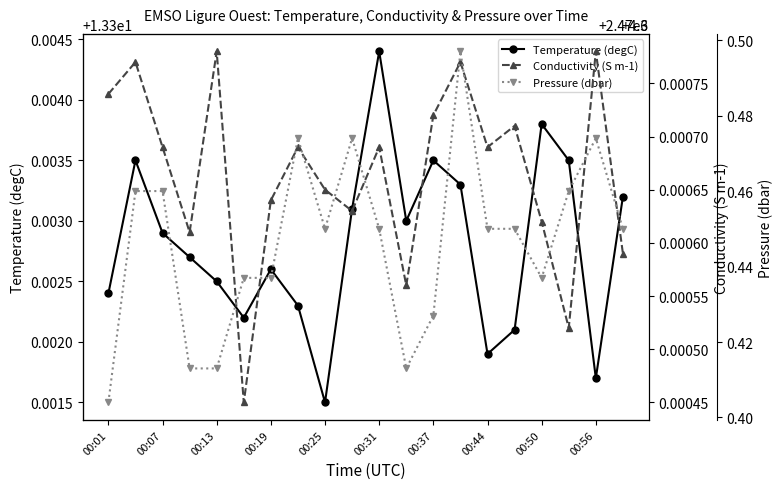

What are all the series names shown in the legend?

Temperature (degC), Conductivity (S m-1), Pressure (dbar)